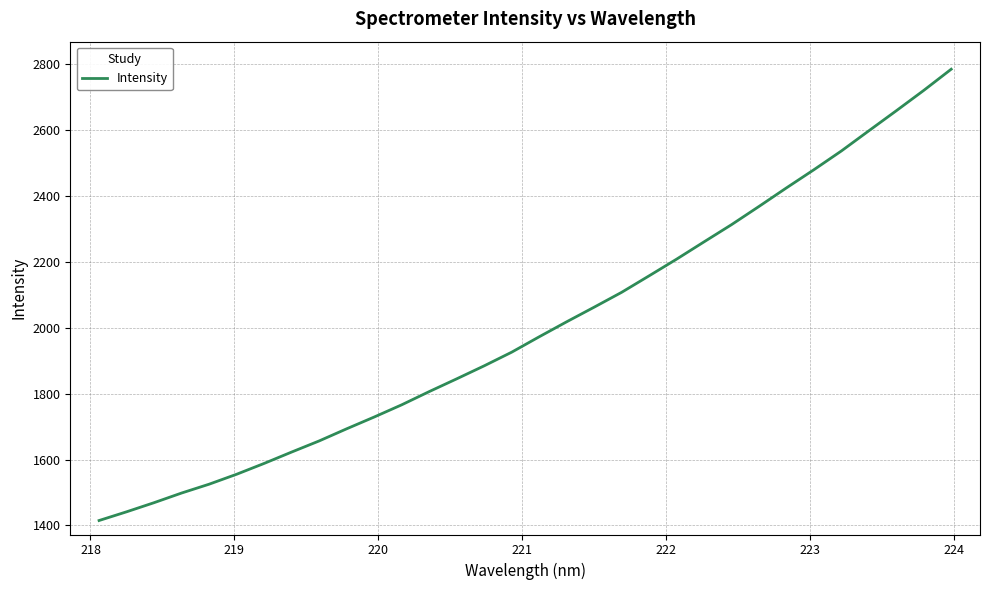

What is the sum of all values?

64101.0